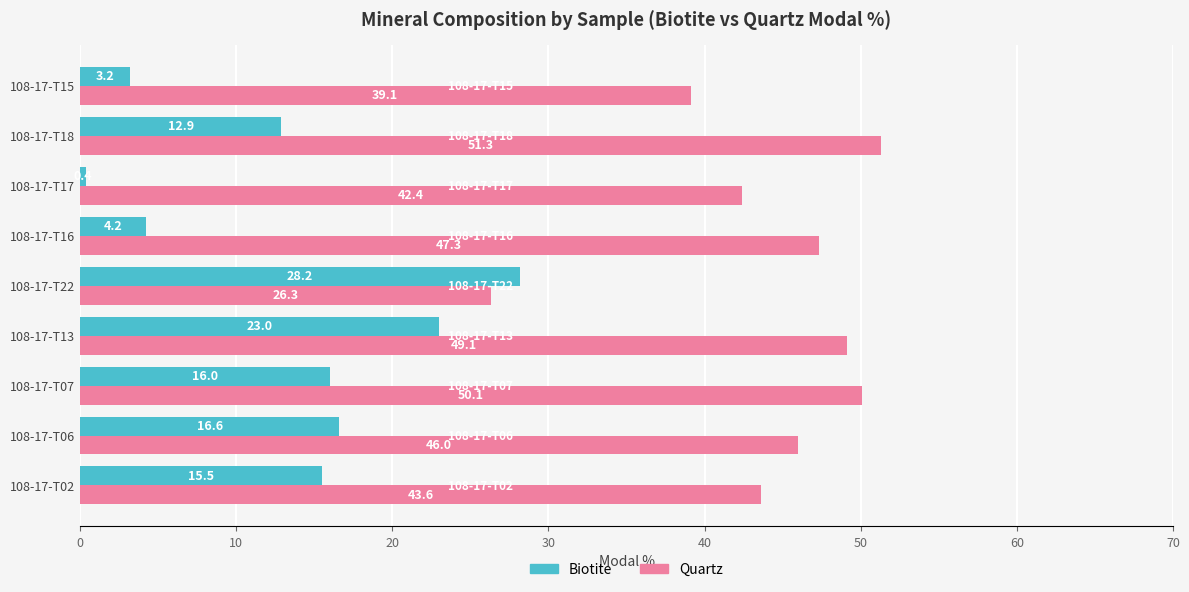

What is the difference between the maximum and second lowest values in the Biotite series?

25.0